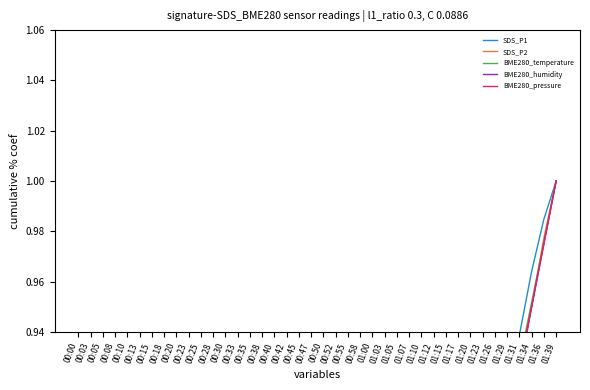

What is the average value of the BME280_temperature series?

0.5